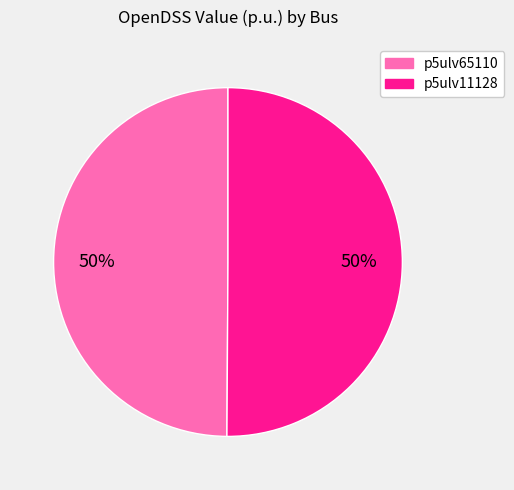

Do p5ulv65110 and p5ulv11128 together represent more than half of the pie?

Yes